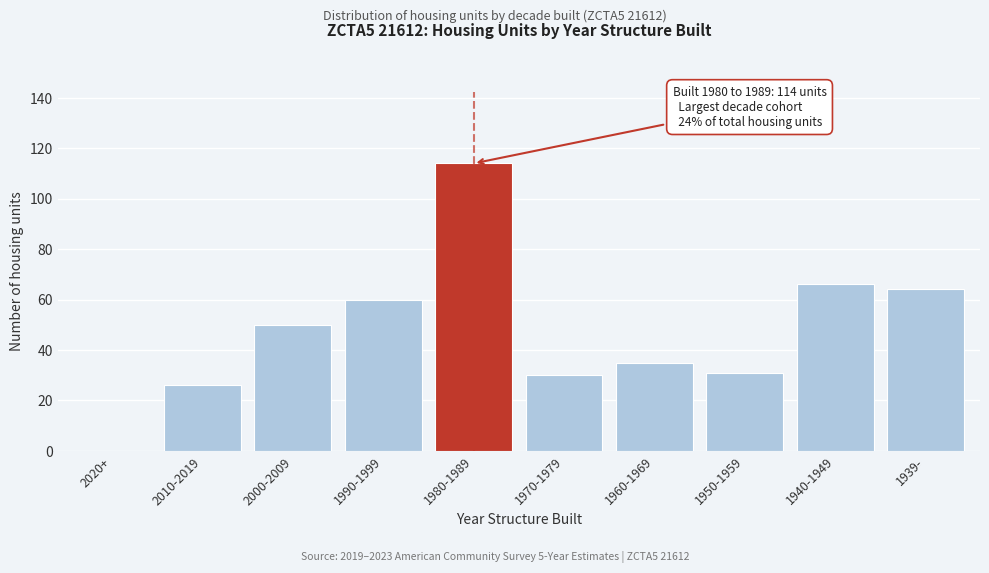

Reading right to left, list all the values displayed in this chart.

1939-=64	1940-1949=66	1950-1959=31	1960-1969=35	1970-1979=30	1980-1989=114	1990-1999=60	2000-2009=50	2010-2019=26	2020+=0